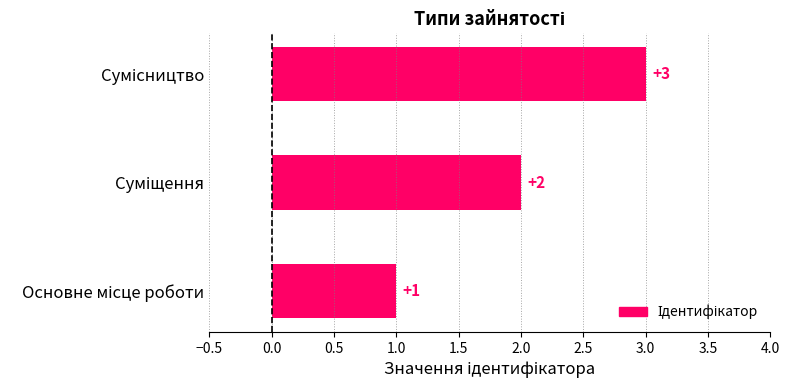

What is the greatest value displayed?

3